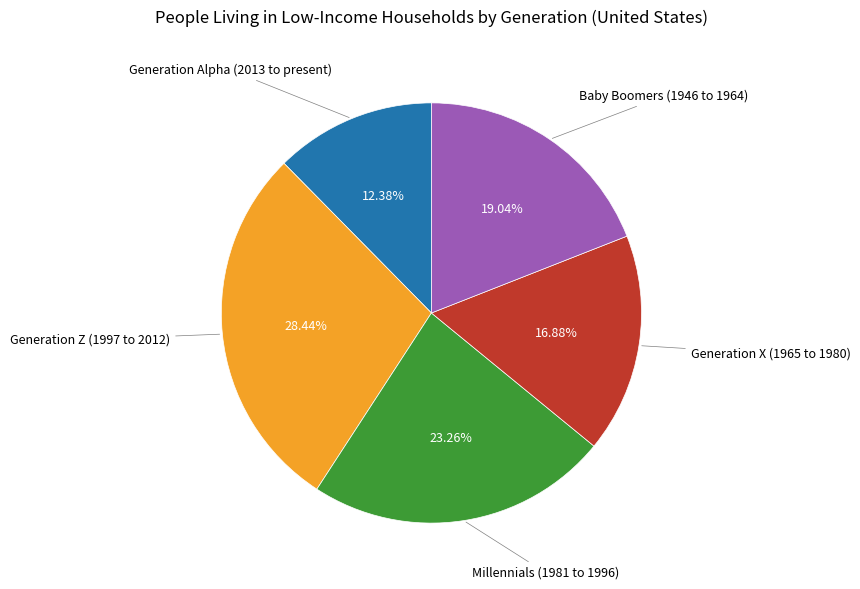

Does any single category account for the majority?

No